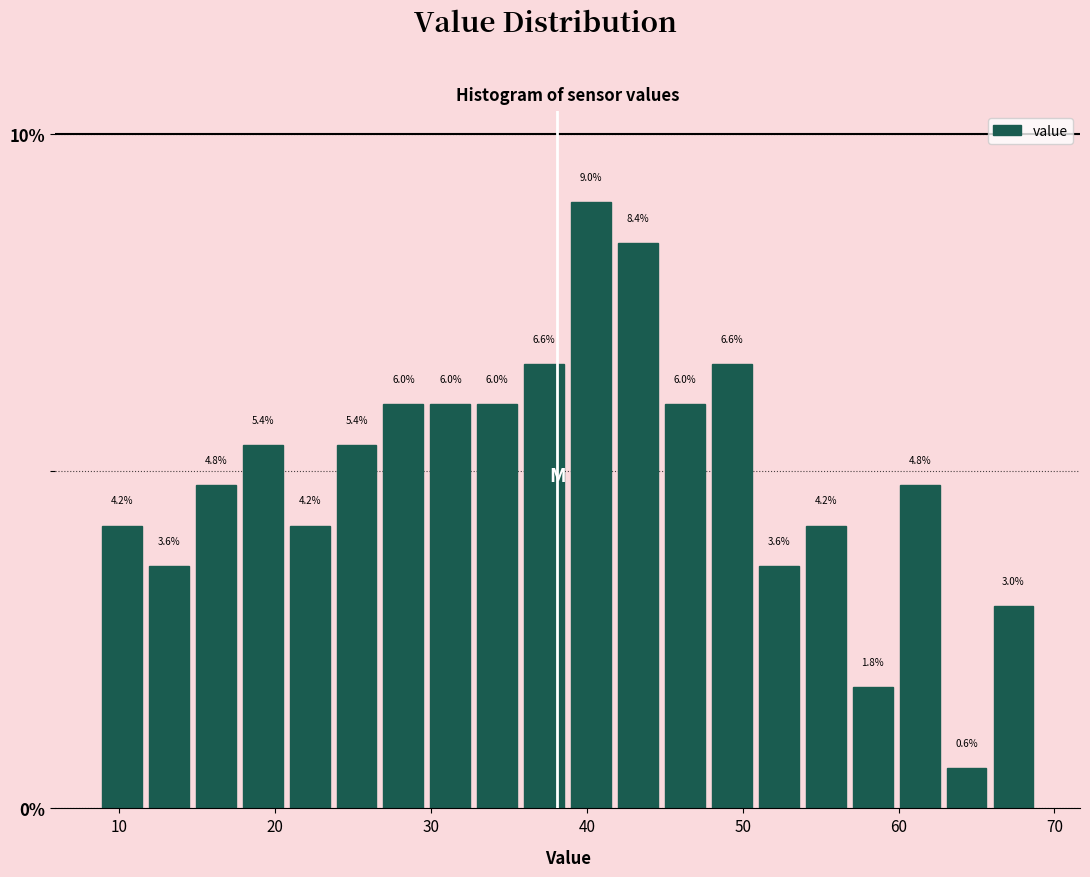

Around what value on the x-axis is the tallest bar? Give the approximate position of its centre, as read against the axis.

40